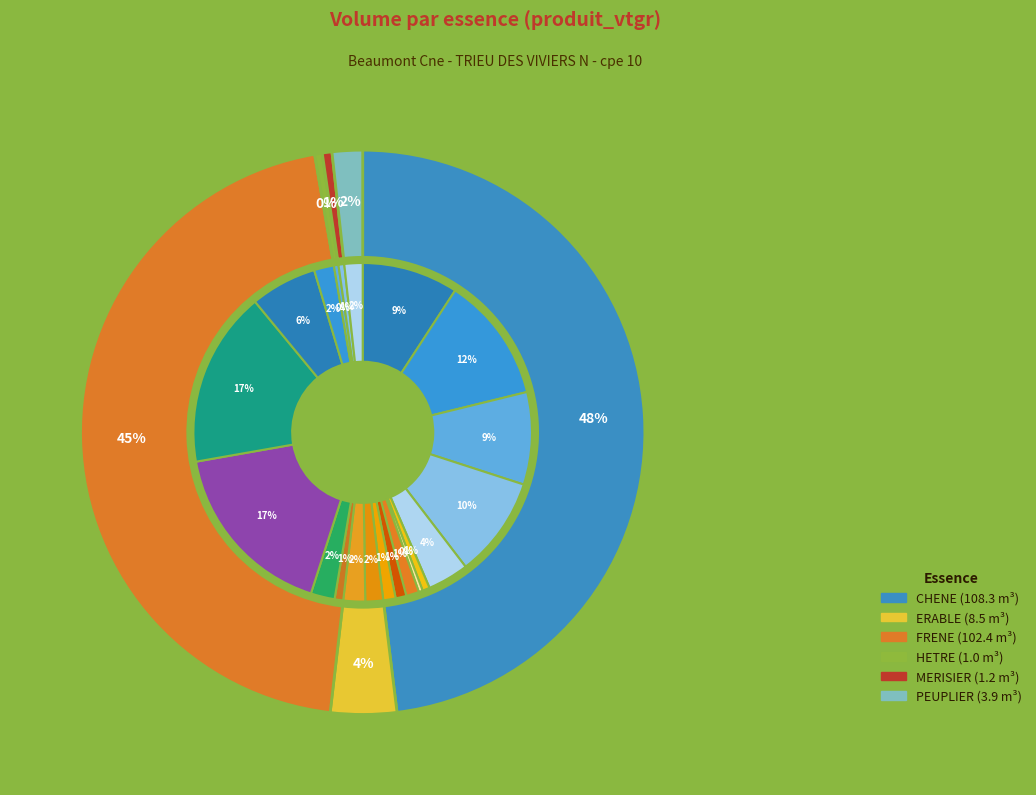

How many segments does this pie chart have?

21